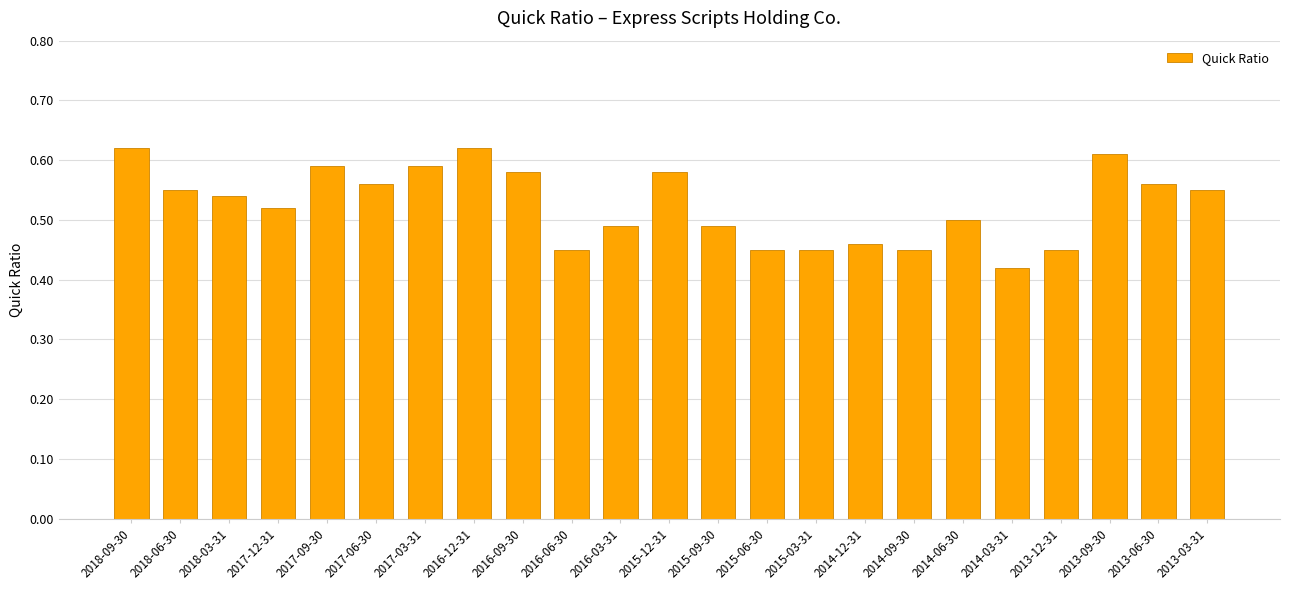

The value at 2015-03-31 is 0.2. True or false?

False